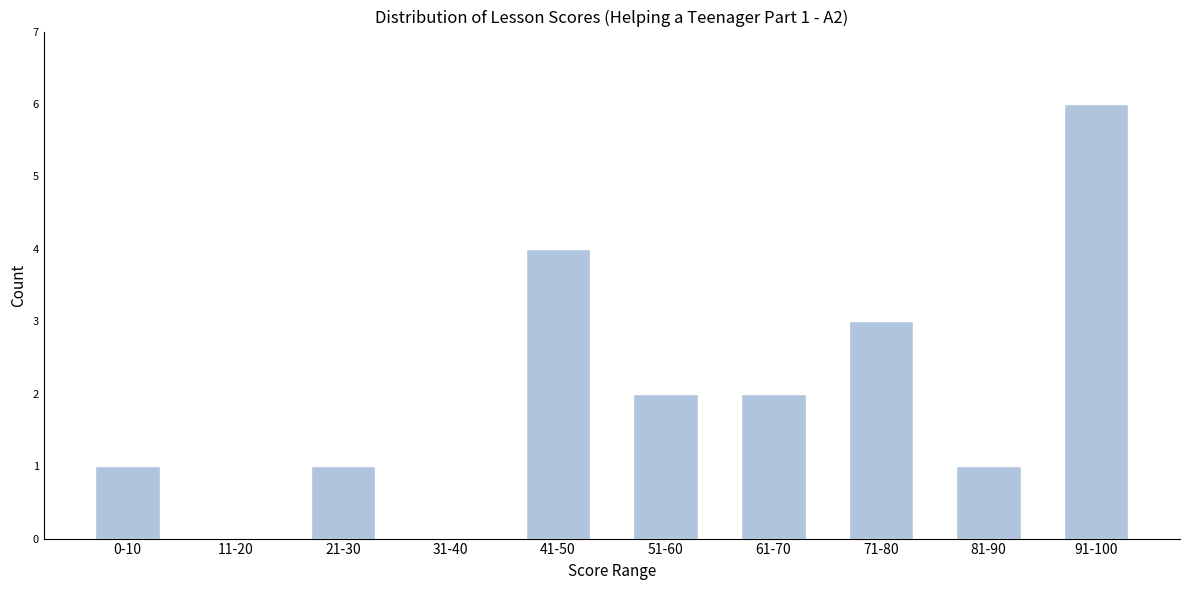

Reading left to right, extract all data points from this chart.

0-10=1	11-20=0	21-30=1	31-40=0	41-50=4	51-60=2	61-70=2	71-80=3	81-90=1	91-100=6